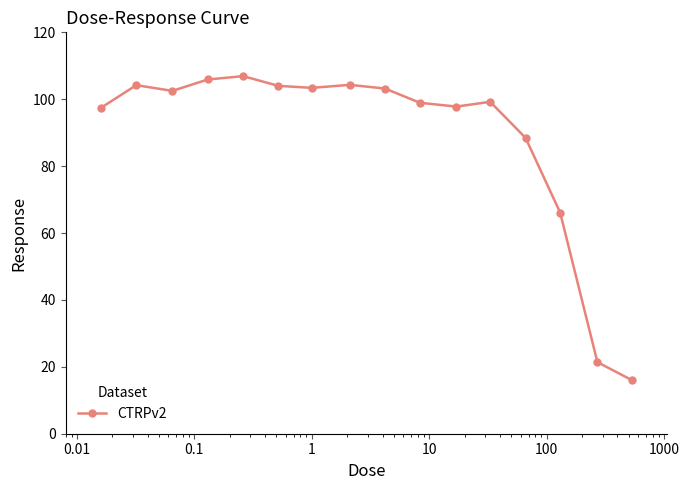

What is the sum of all values?

1419.8